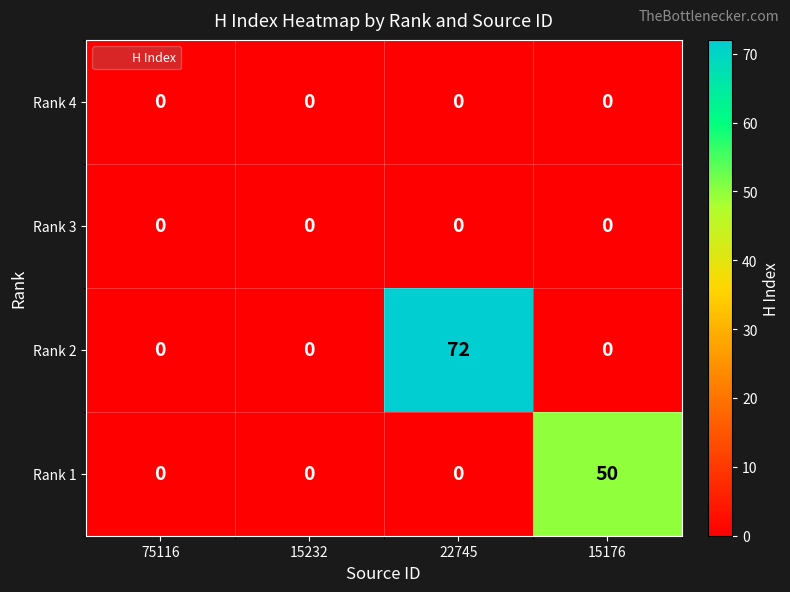

Reading left to right, transcribe all the data shown in this chart.

Rank 4: 0	0	0	0
Rank 3: 0	0	0	0
Rank 2: 0	0	72	0
Rank 1: 0	0	0	50